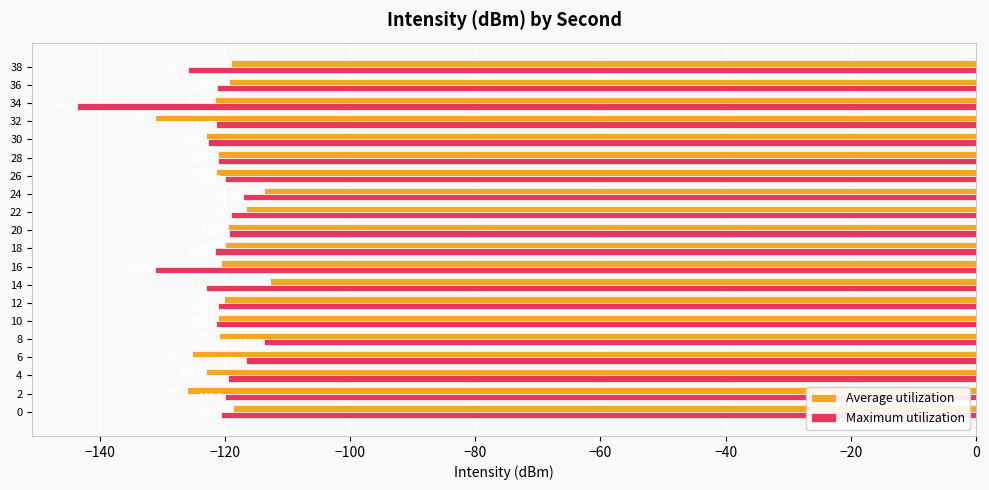

What is the difference between the maximum and minimum values in the Average utilization series?

18.4